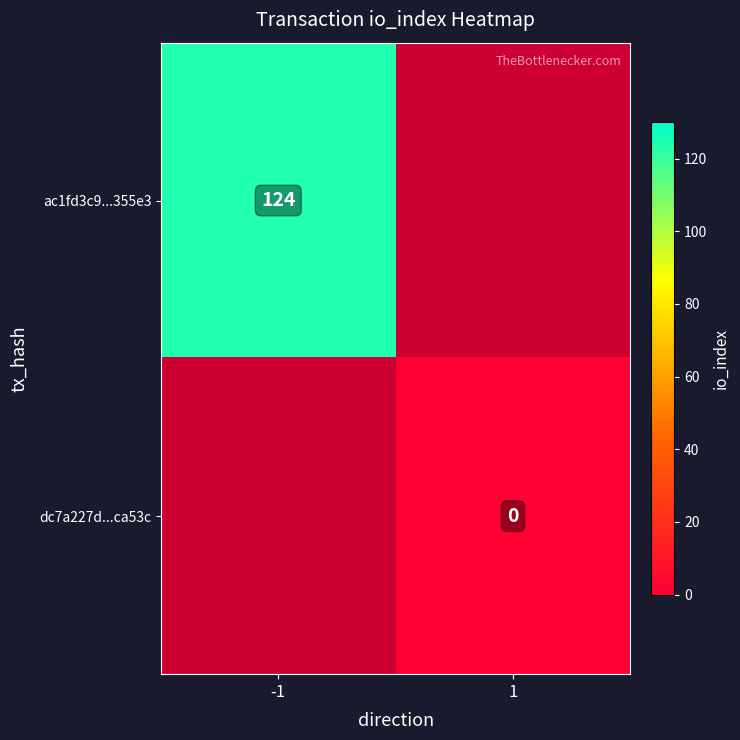

The value of ac1fd3c9...355e3 at -1 is 186. True or false?

False